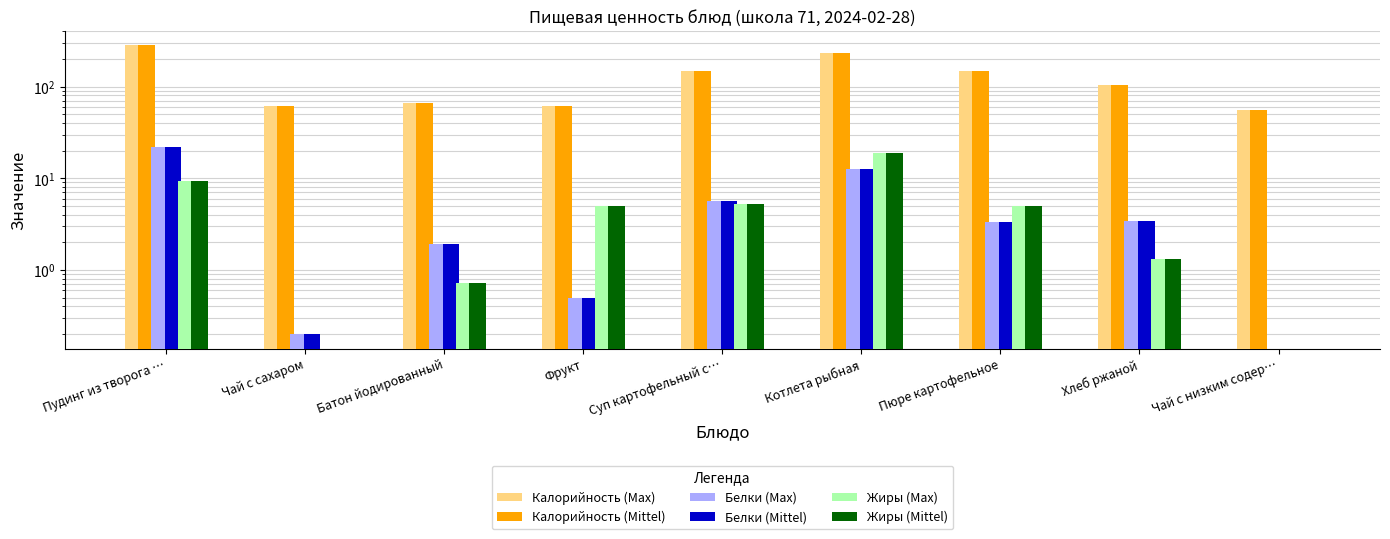

Are the bars horizontal?

No